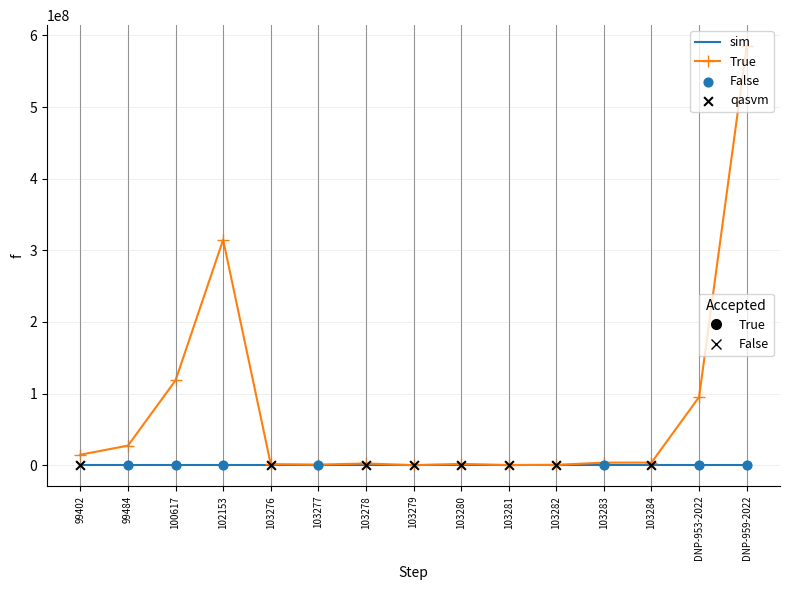

At which category is the sum across all series the highest?

DNP-959-2022